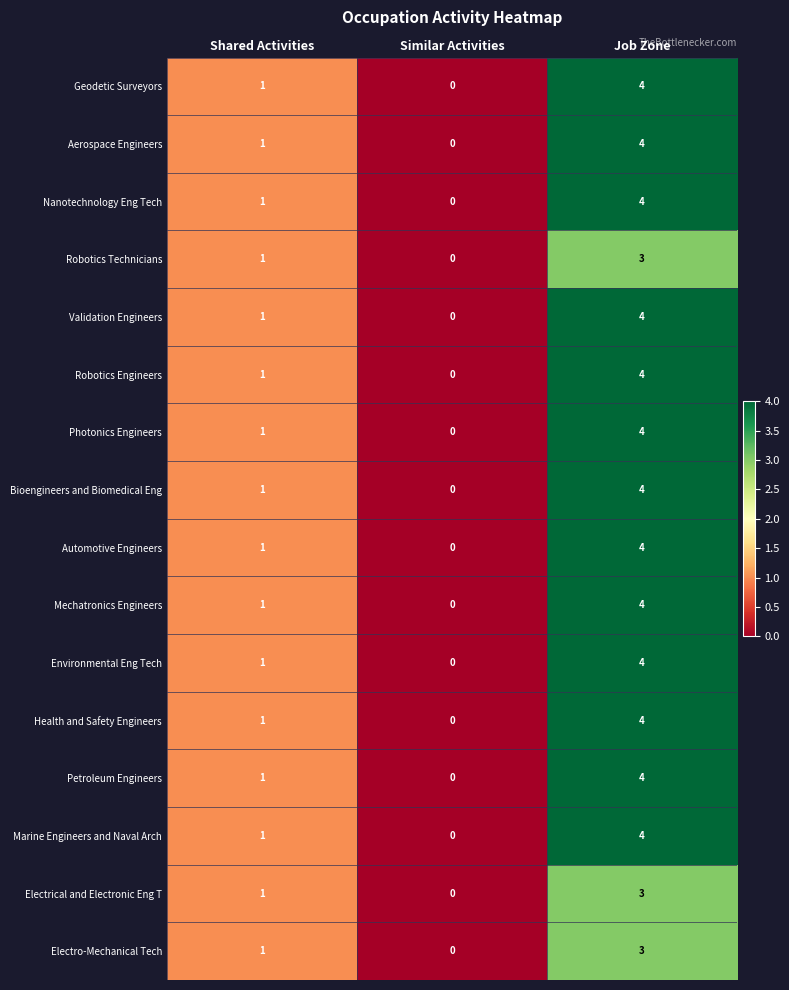

List the labels in order of Environmental Eng Tech value, largest first.

Job Zone, Shared Activities, Similar Activities